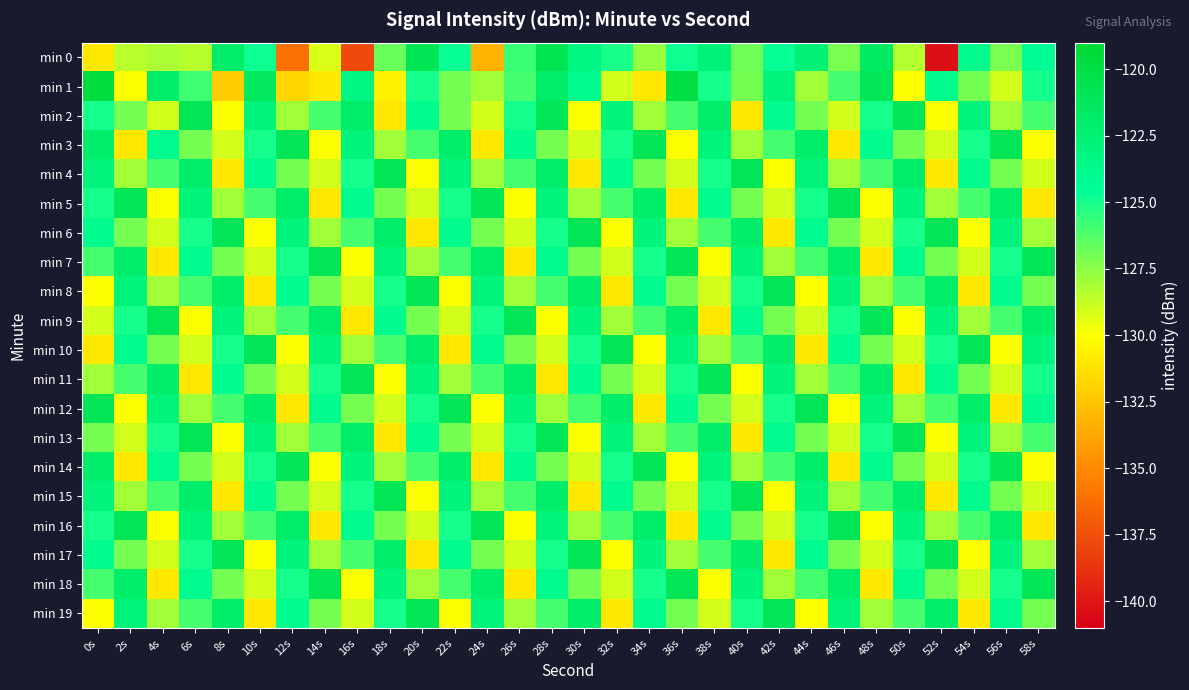

Between 8s and 40s, which series saw the biggest shift?

min 4